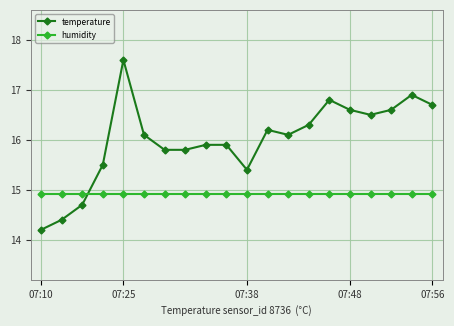

What is the highest value of the temperature series?

17.6